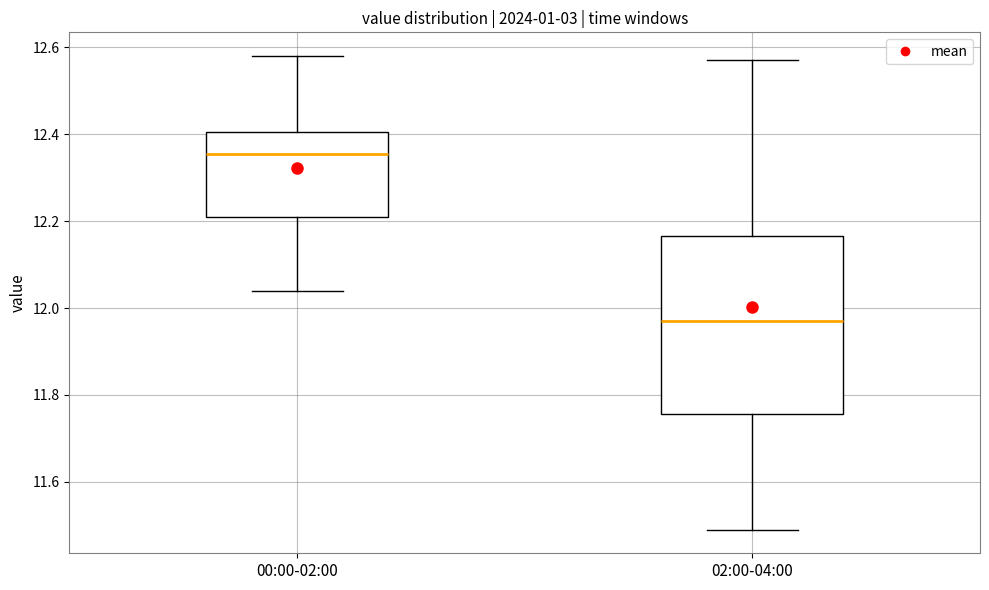

Reading left to right, read every box against the y-axis: the position of its median line, the range the box covers, and the ends of its whiskers. The values are not printed on the chart, so give them approximately, as read against the axis.

00:00-02:00: median 12.36, box 12.22 to 12.40, whiskers 12.04 to 12.58
02:00-04:00: median 11.98, box 11.76 to 12.16, whiskers 11.50 to 12.58